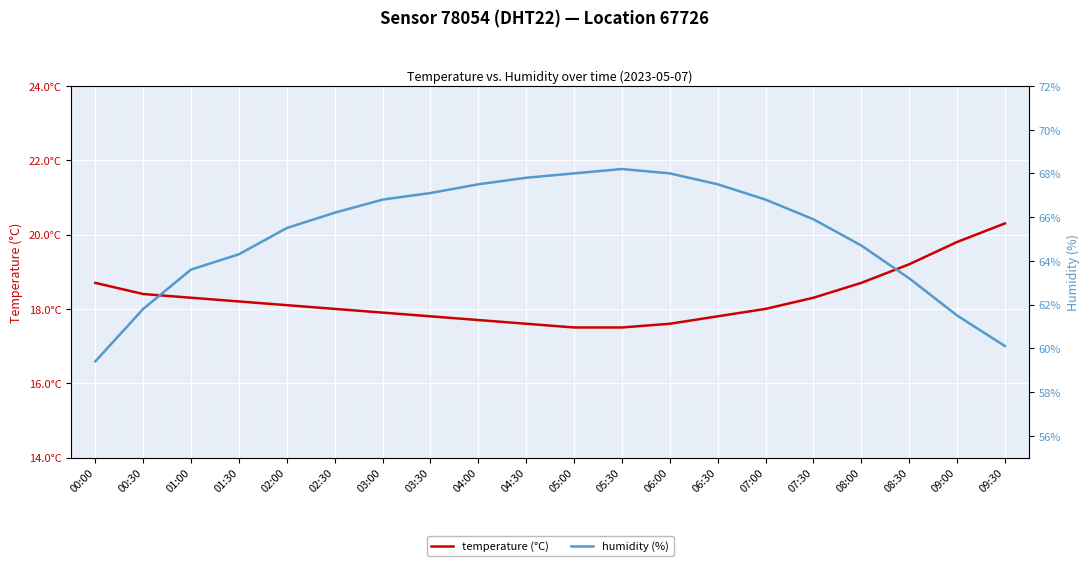

What is the sum of all humidity (%) values?

1303.9